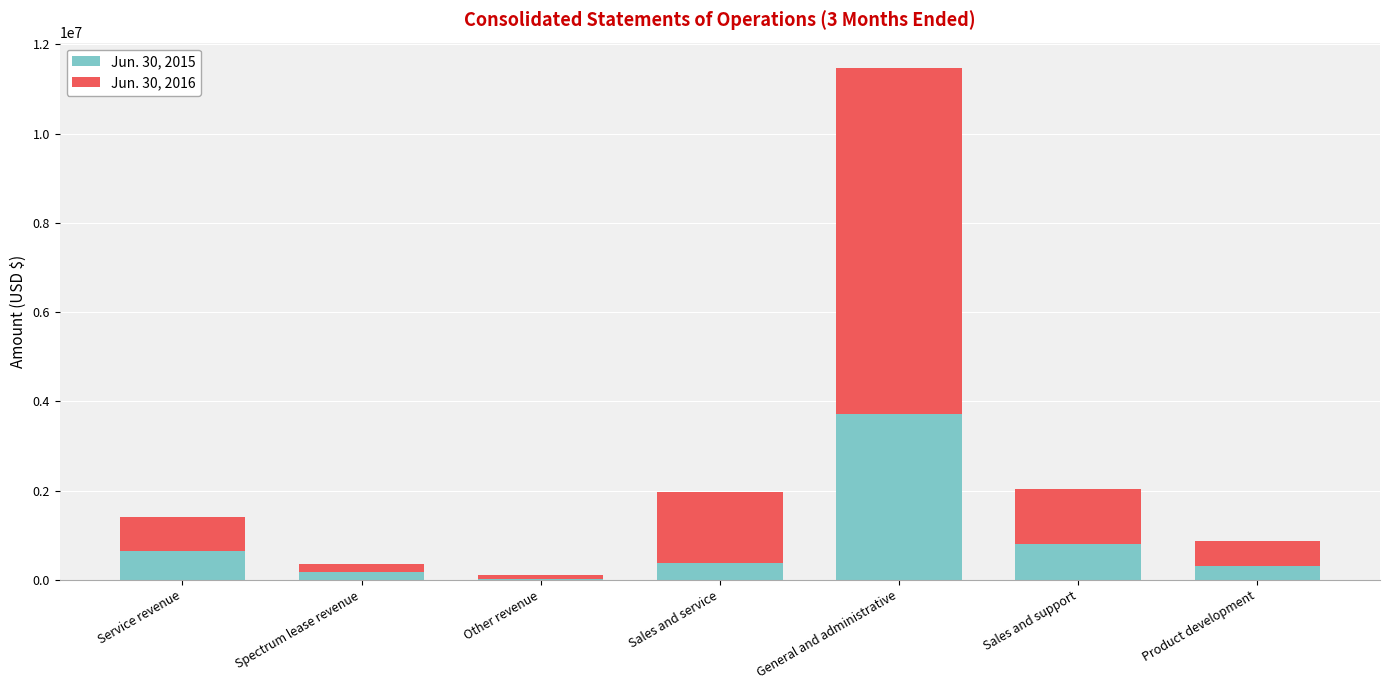

What is the total value across all series at Sales and support?

2027916